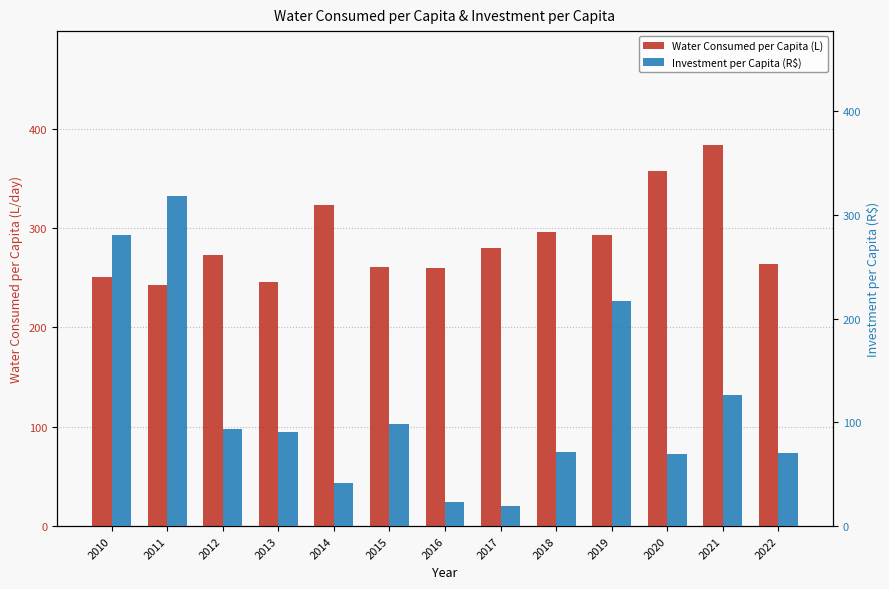

Is it true that Investment per Capita (R$) equals 30.6 at 2017?

False